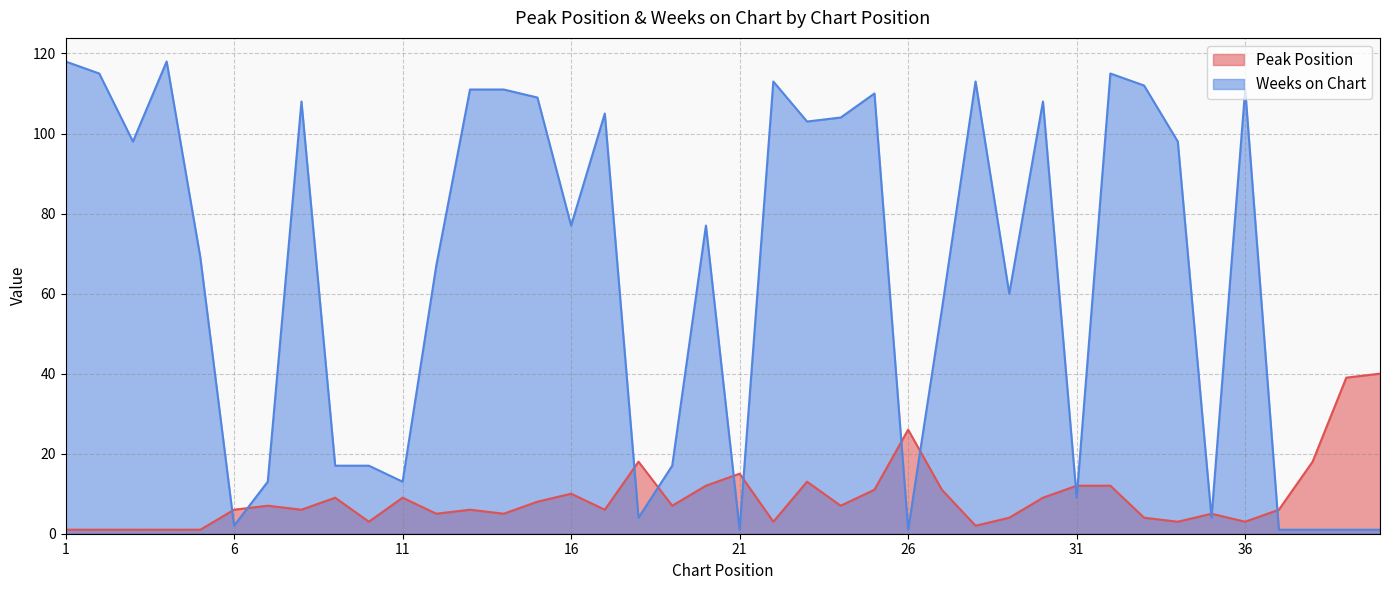

After their last crossing, which series has the higher values: Peak Position or Weeks on Chart?

Peak Position